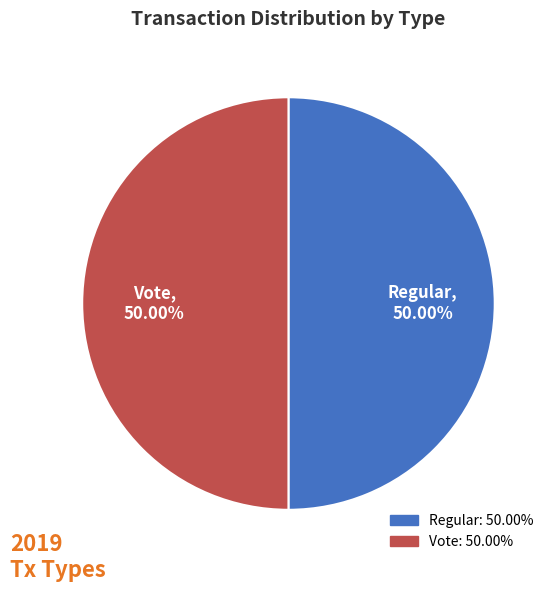

True or false: Vote accounts for 50% of the total.

True